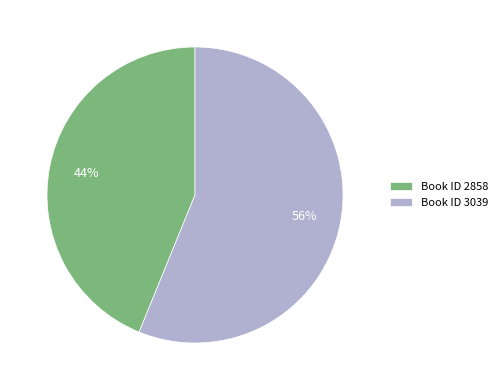

Between Book ID 3039 and Book ID 2858, which is larger?

Book ID 3039